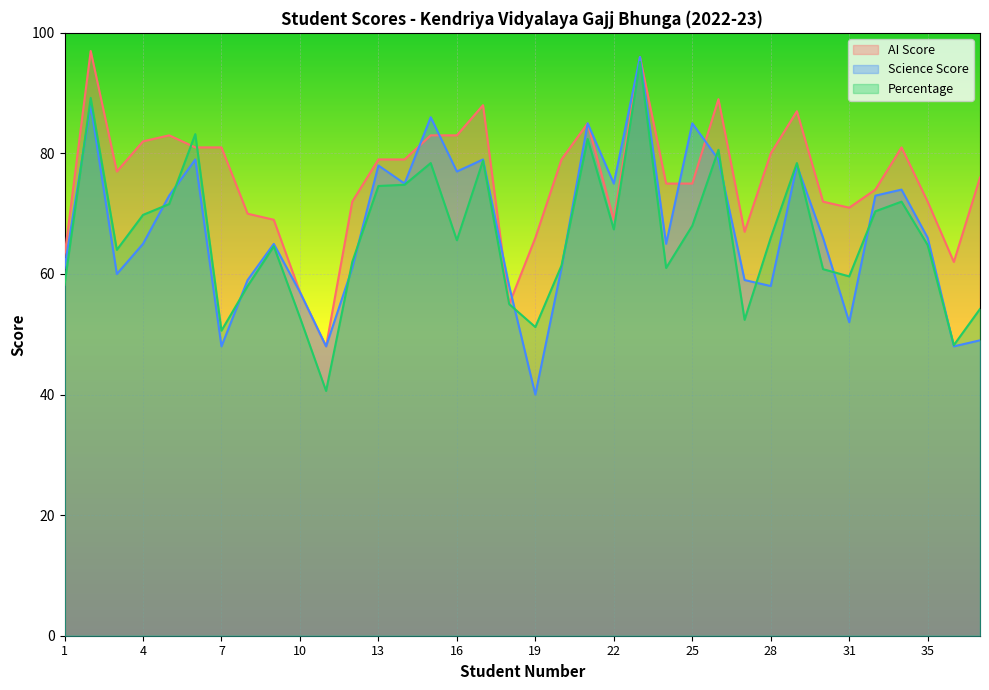

How many times do Science Score and Percentage cross each other?

15